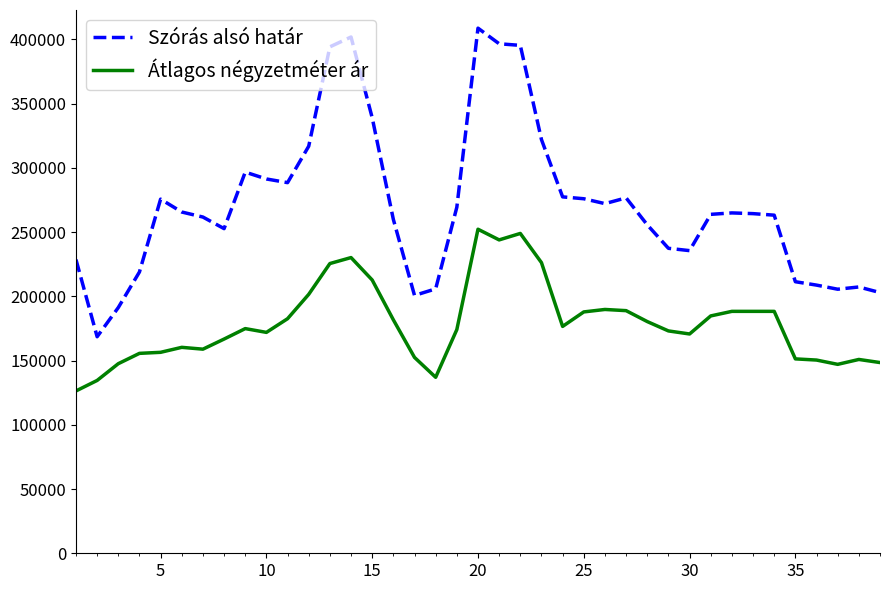

True or false: Átlagos négyzetméter ár and Szórás alsó határ intersect in this chart.

False